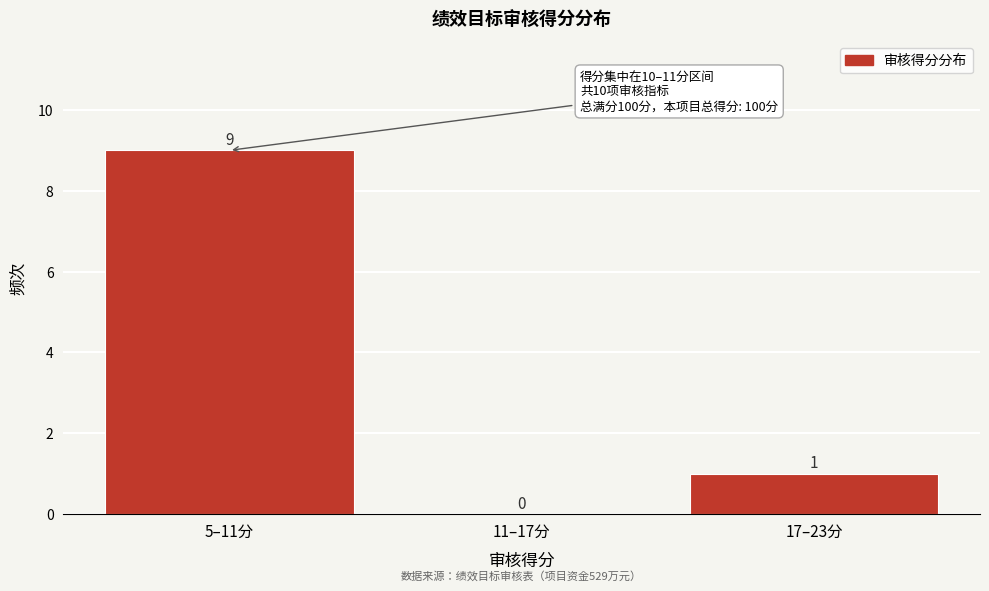

Reading right to left, extract all data points from this chart.

17–23分=1	11–17分=0	5–11分=9